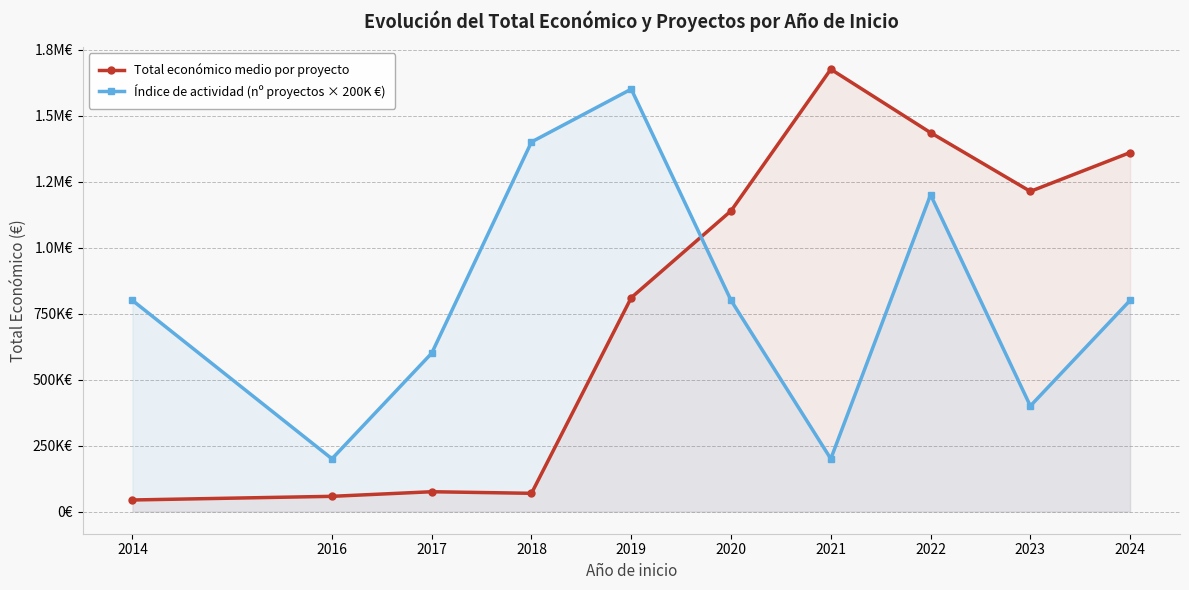

Read the Índice de actividad (nº proyectos × 200K €) value at 2023.

400000.0